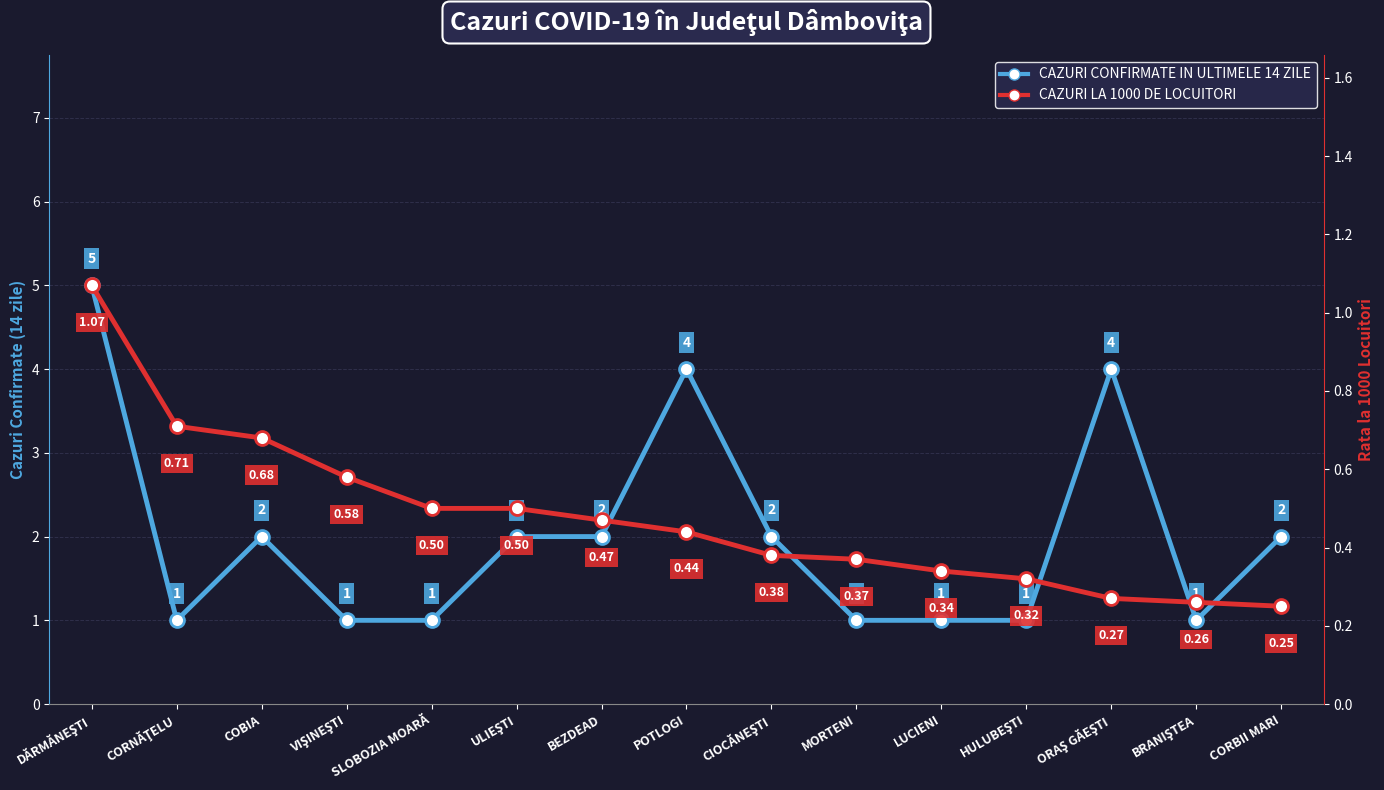

In CAZURI CONFIRMATE IN ULTIMELE 14 ZILE, how many points are higher than both neighbors (excluding endpoints)?

3